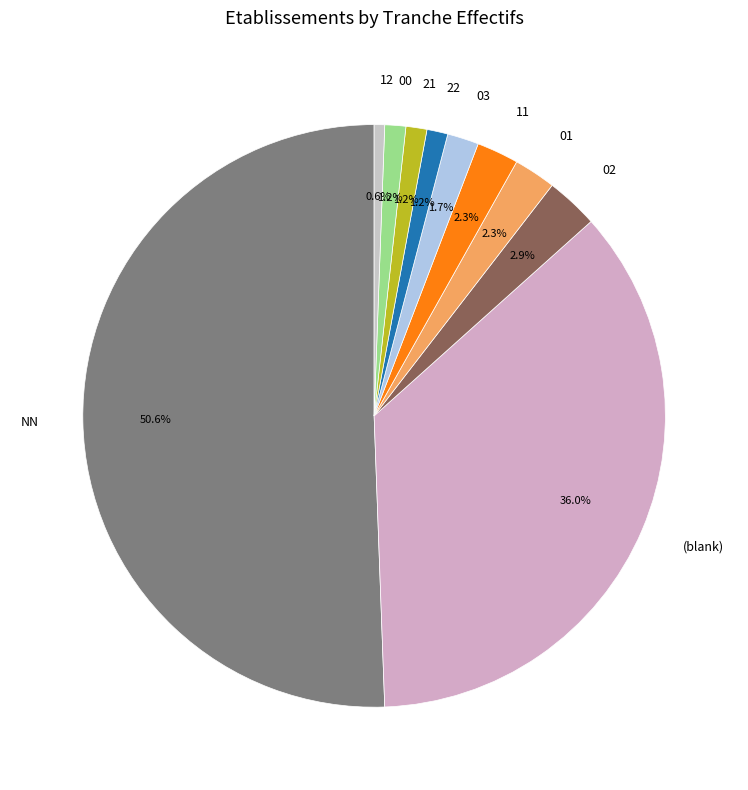

True or false: NN accounts for 51% of the total.

True